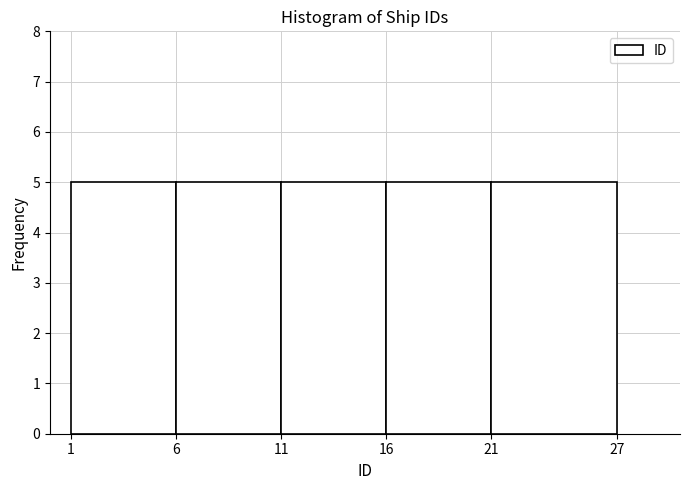

How tall is the bar that spans 21 to 27 on the x-axis? The values are not printed on the chart, so give them approximately, as read against the axis.

5